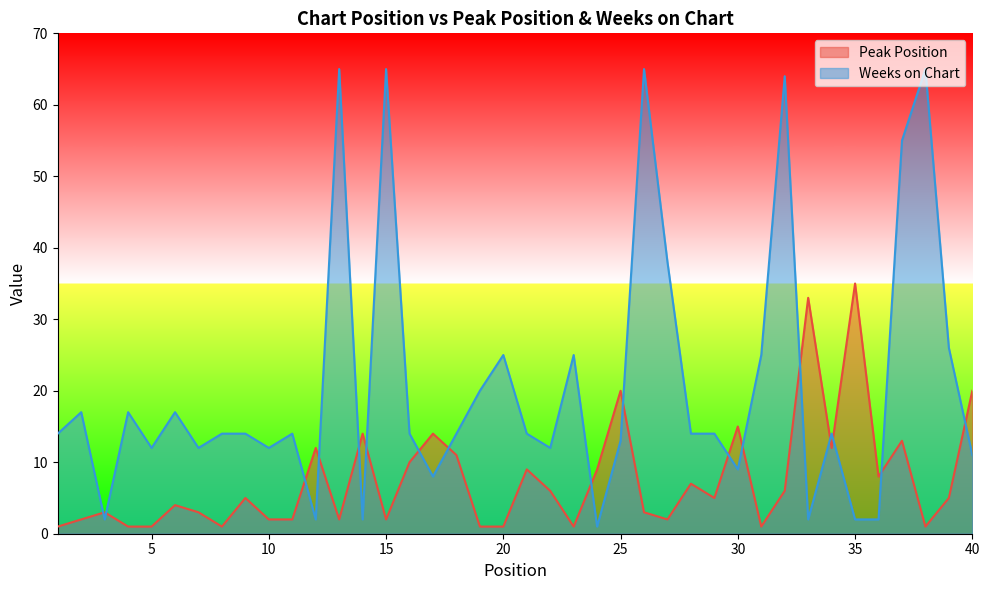

What is the total value across all series at 29?

19